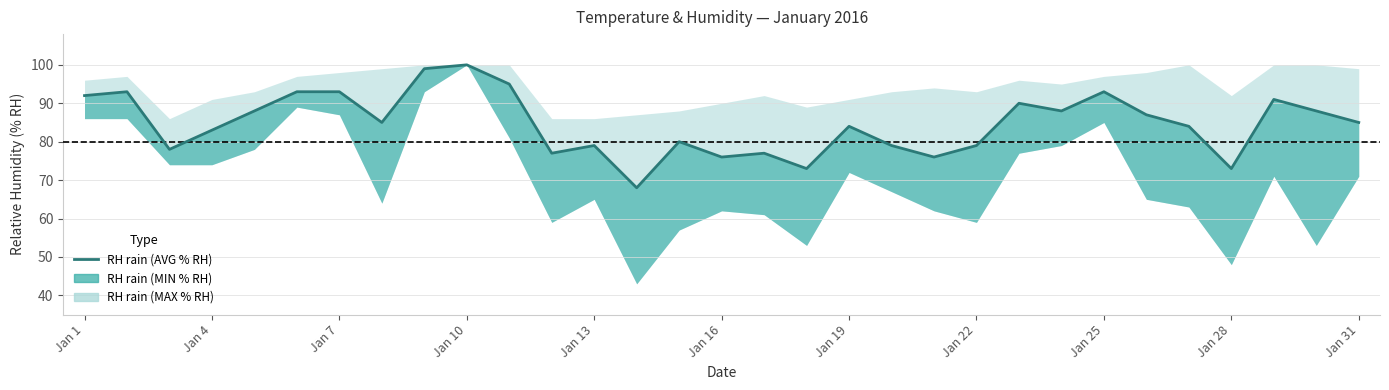

True or false: the data has more than 0 interior local peaks.

True